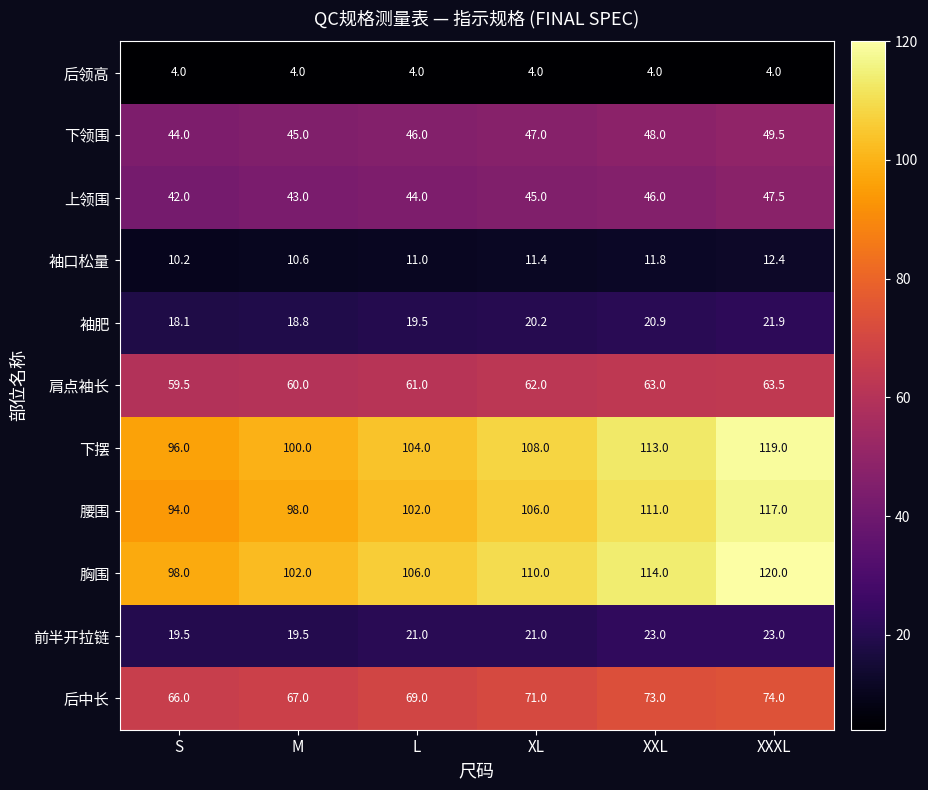

What is the sum of all 袖肥 values?

119.4